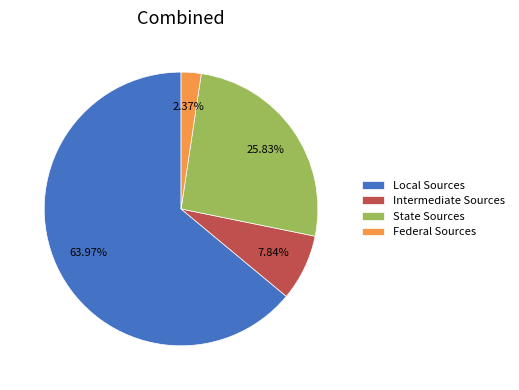

Which slice represents more than half of the pie?

Local Sources